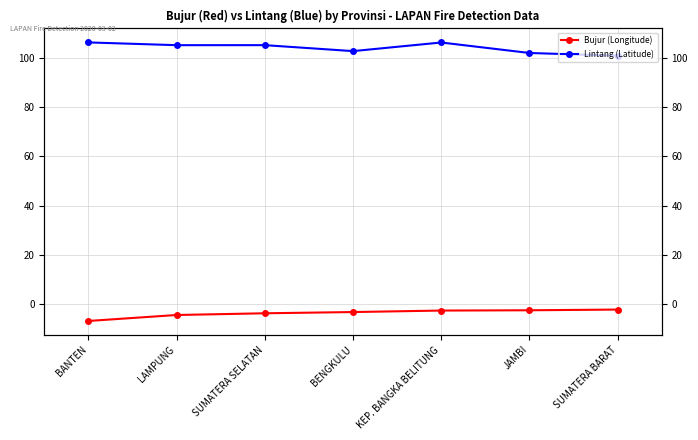

Which series has the largest total across all categories?

Lintang (Latitude)